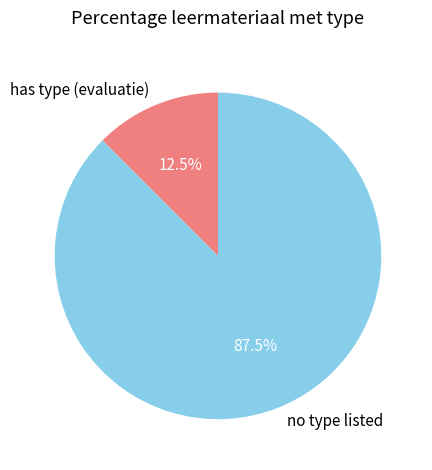

Which has a higher value, has type (evaluatie) or no type listed?

no type listed